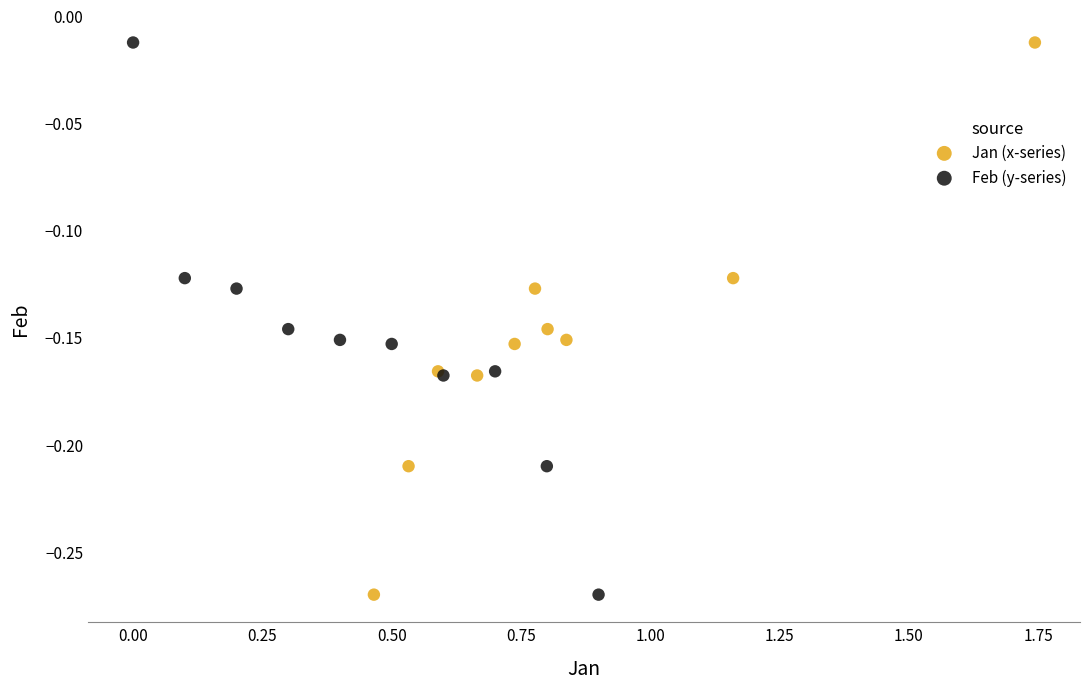

What are all the series names shown in the legend?

Jan (x-series), Feb (y-series)